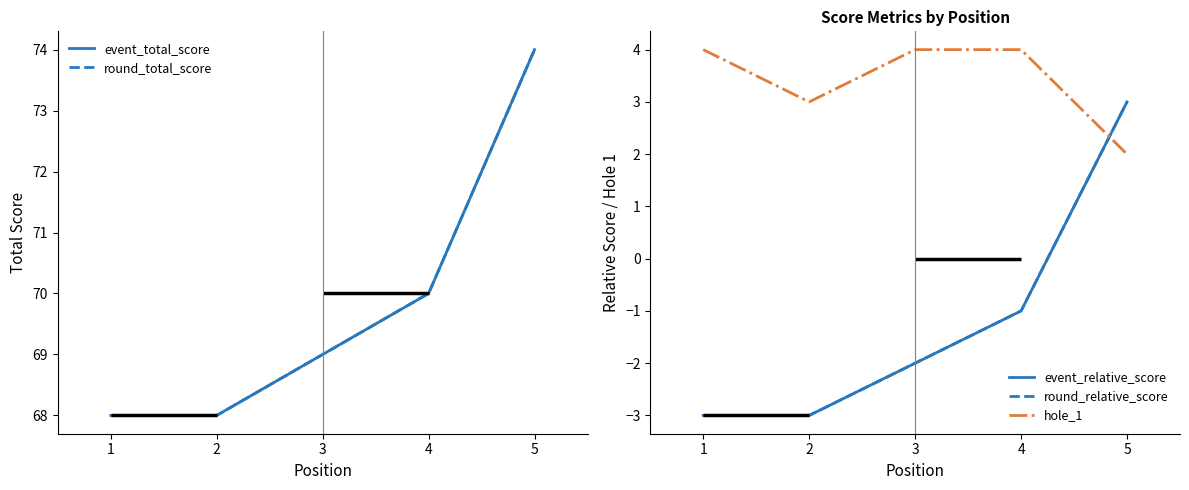

What is the difference between the event_total_score values at 2 and 3?

1